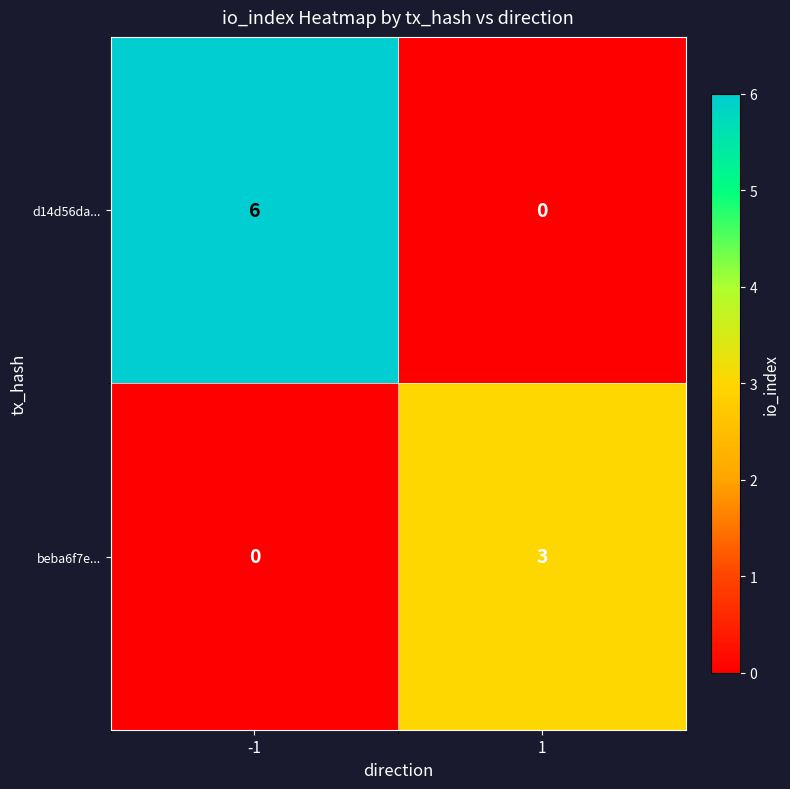

What is the spread (max minus min) of values at 1?

3